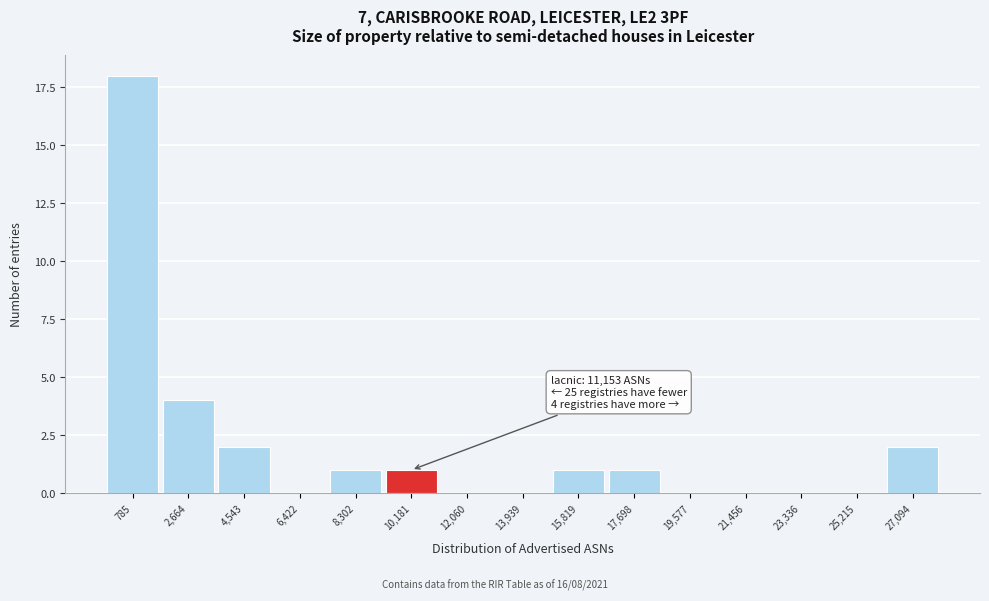

Reading left to right, transcribe all the data shown in this chart.

785=18	2,664=4	4,543=2	6,422=0	8,302=1	10,181=1	12,060=0	13,939=0	15,819=1	17,698=1	19,577=0	21,456=0	23,336=0	25,215=0	27,094=2